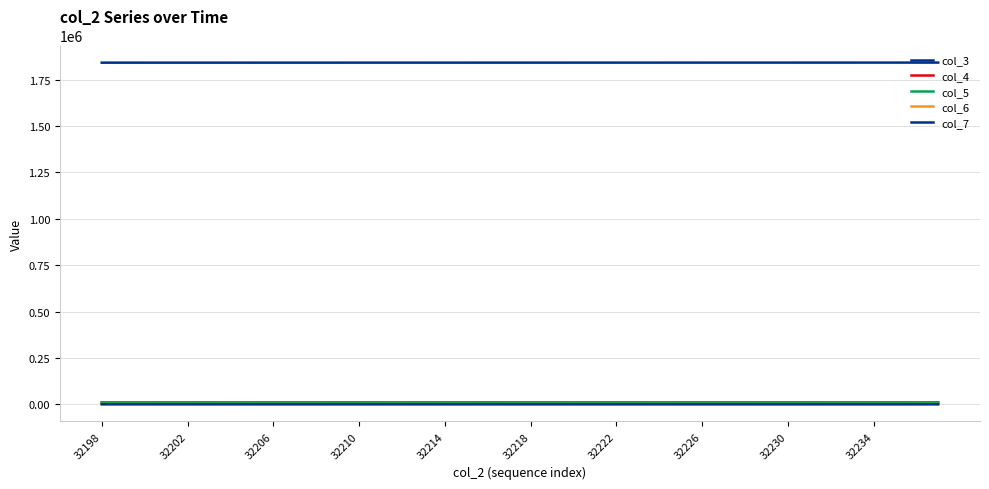

What is the value of the col_4 point at the 37th from the left?

9945